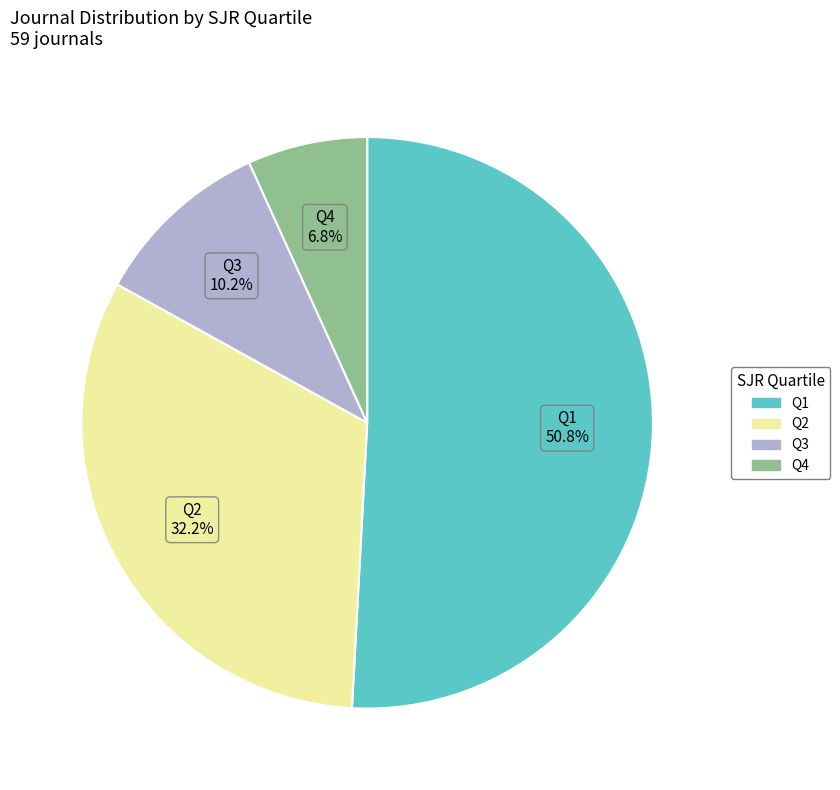

Combined, what portion of the pie is Q1 and Q3?

61.0%